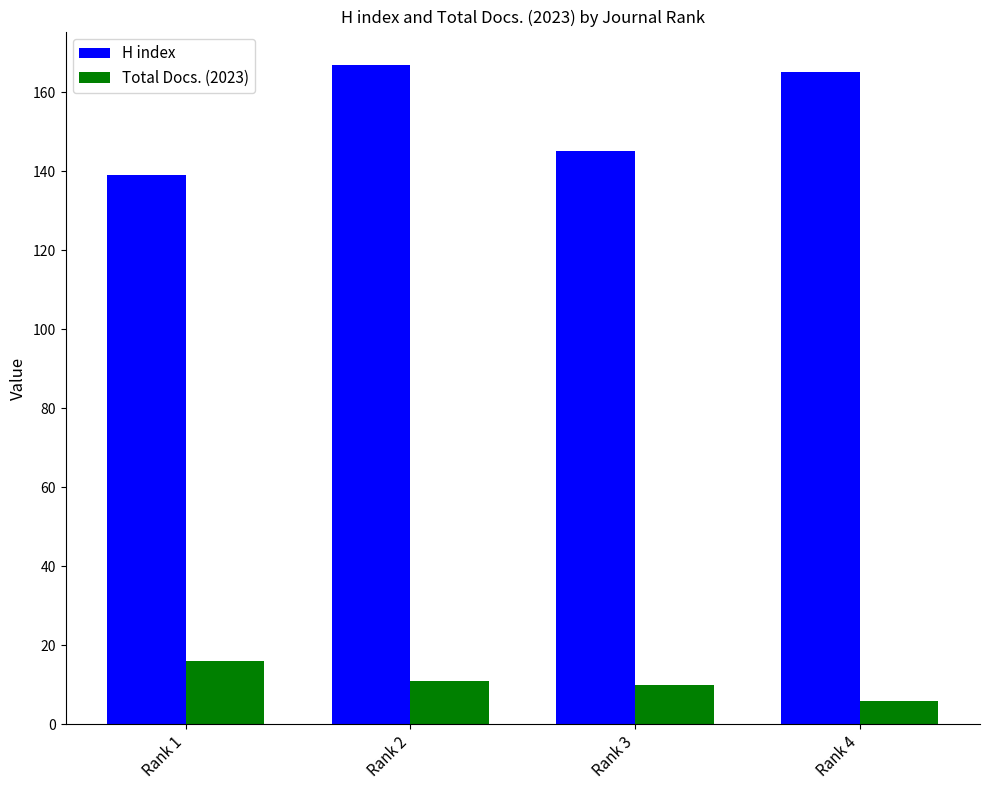

What is the difference between the highest and lowest values at Rank 1?

123